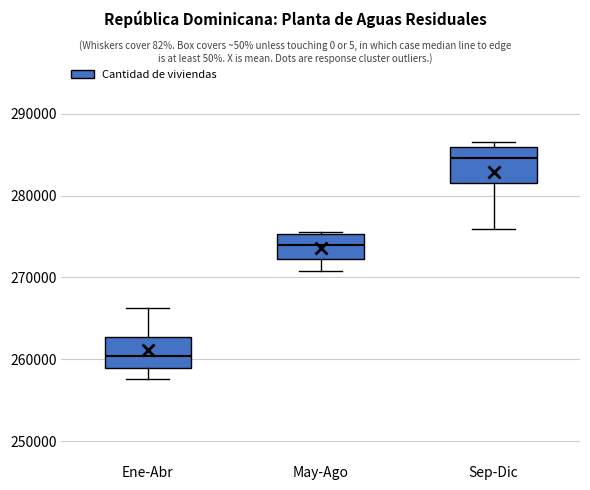

Reading left to right, transcribe this box plot: for each box, give where its median line is, the range the box spans, and where its two whiskers end, as read against the y-axis. The values are not printed on the chart, so give them approximately, as read against the axis.

Ene-Abr: median 260000, box 259000 to 263000, whiskers 258000 to 266000
May-Ago: median 274000, box 272000 to 275000, whiskers 271000 to 276000
Sep-Dic: median 285000, box 282000 to 286000, whiskers 276000 to 287000